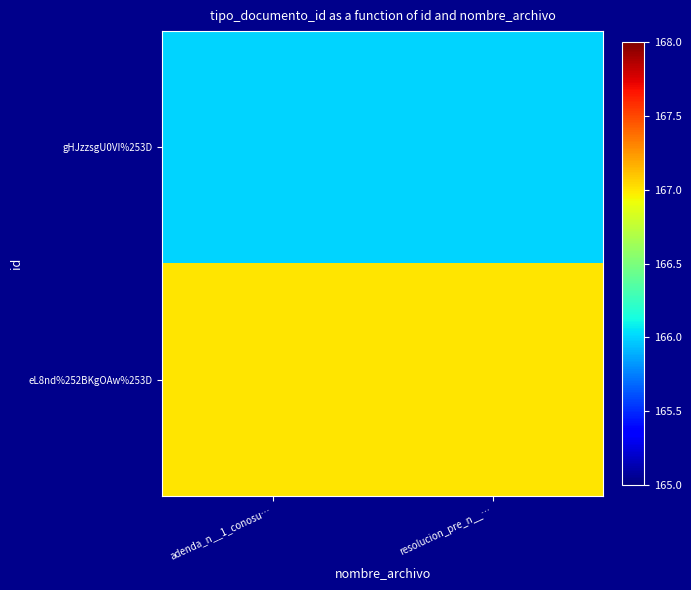

List the series in order of their peak value, highest first.

eL8nd%252BKgOAw%253D, gHJzzsgU0VI%253D